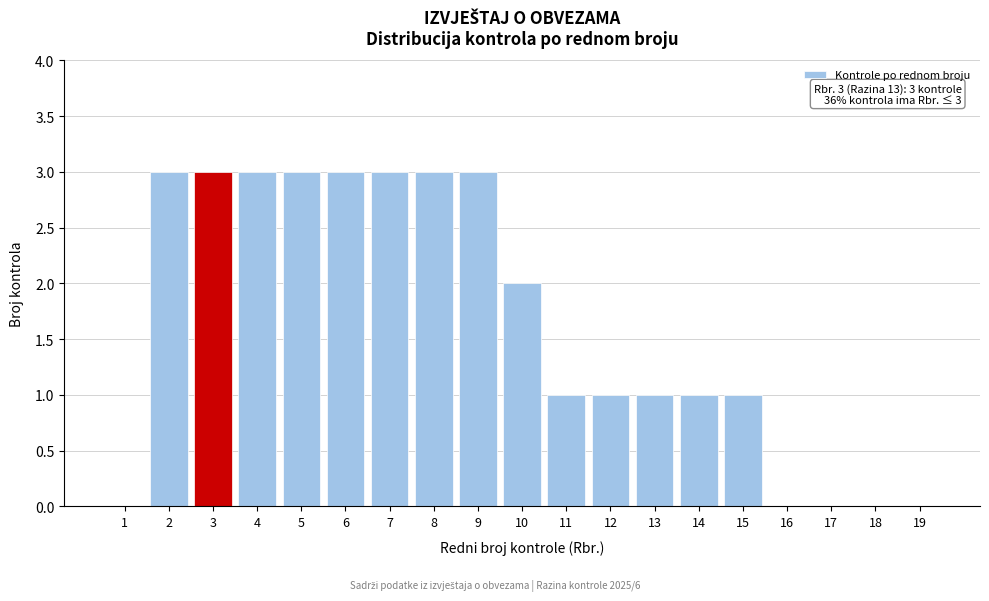

Reading left to right, list all the values displayed in this chart.

1=0	2=3	3=3	4=3	5=3	6=3	7=3	8=3	9=3	10=2	11=1	12=1	13=1	14=1	15=1	16=0	17=0	18=0	19=0